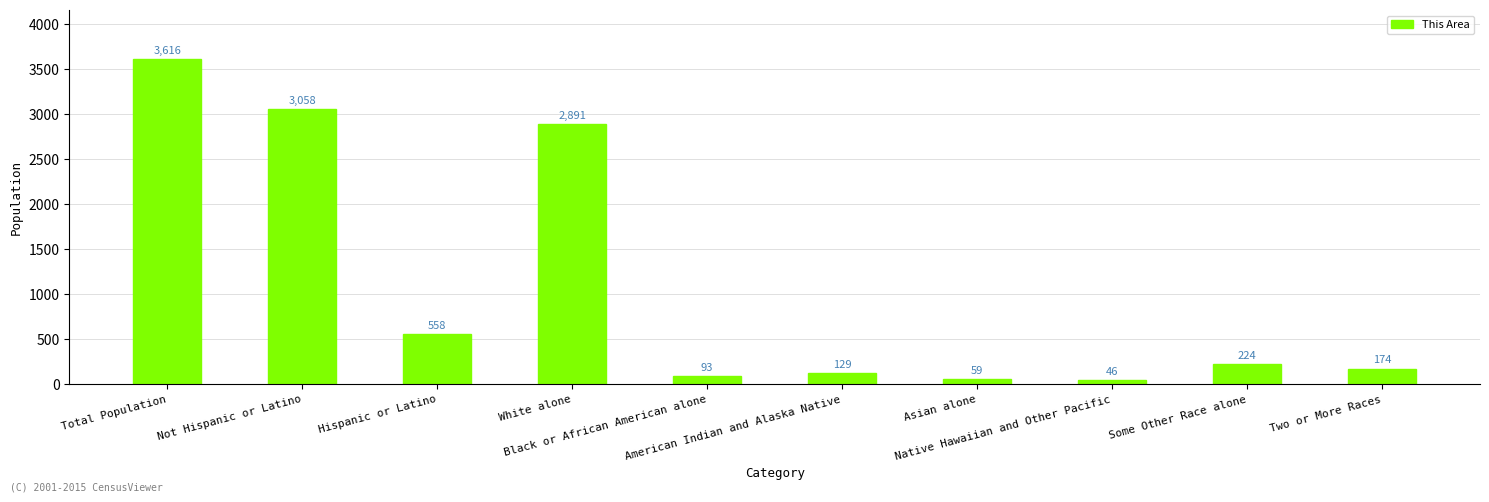

Which category has the lowest value across all series?

Native Hawaiian and Other Pacific